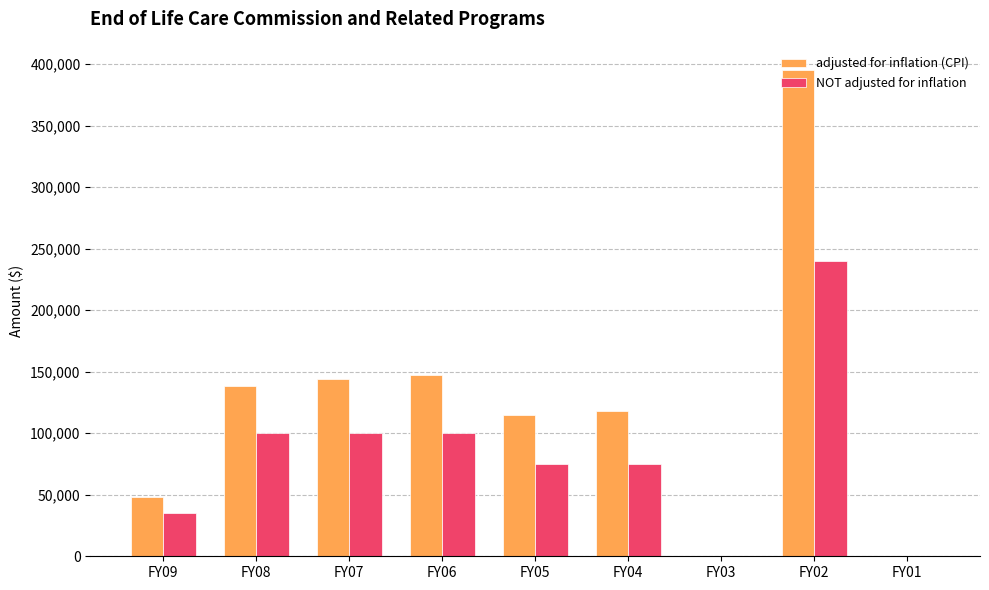

Between FY06 and FY02, which series saw the biggest shift?

adjusted for inflation (CPI)